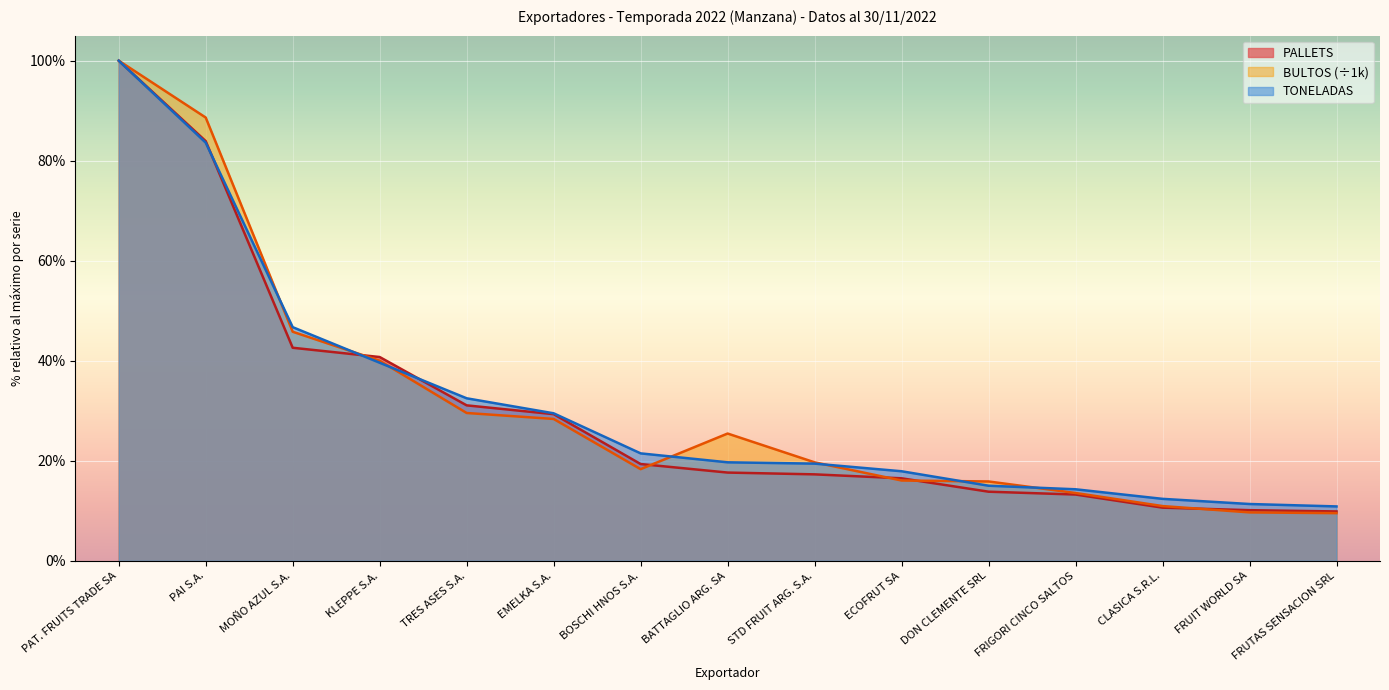

List the series in order of their peak value, highest first.

PALLETS, BULTOS, TONELADAS